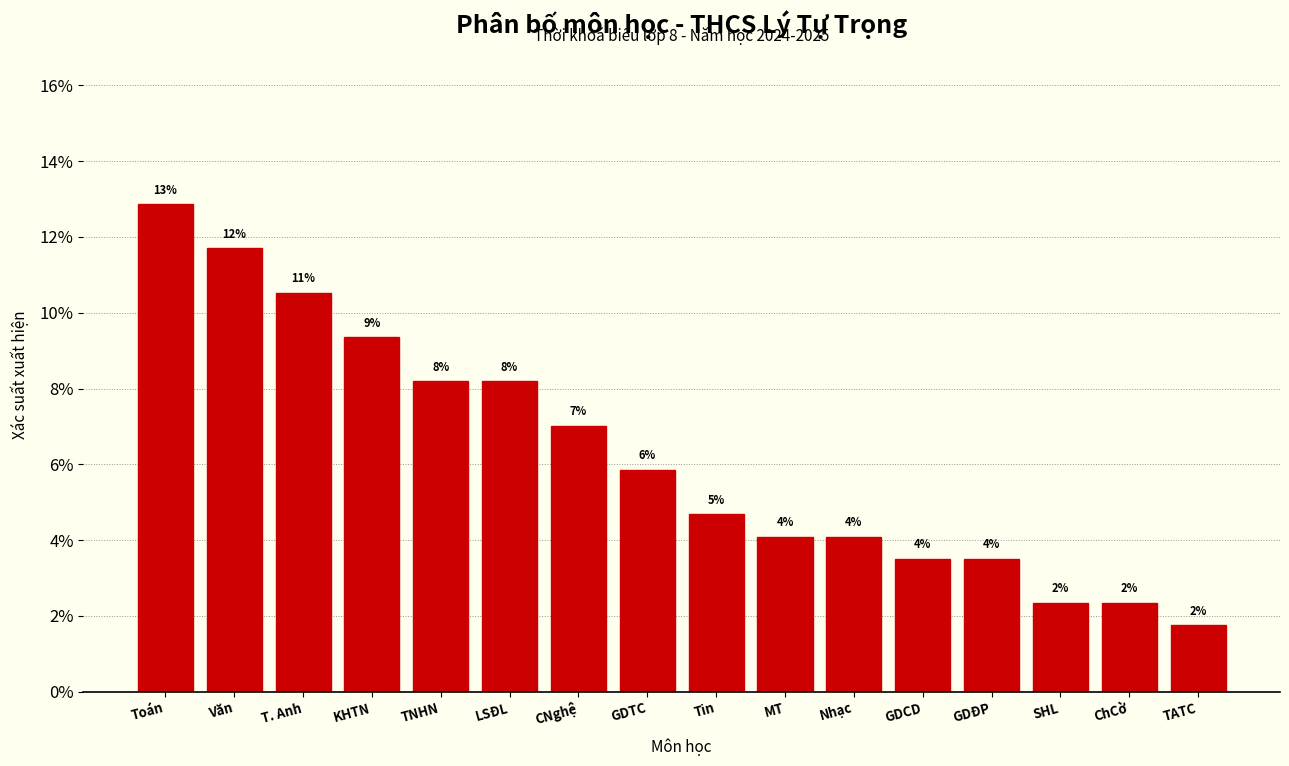

Are the bars horizontal?

No